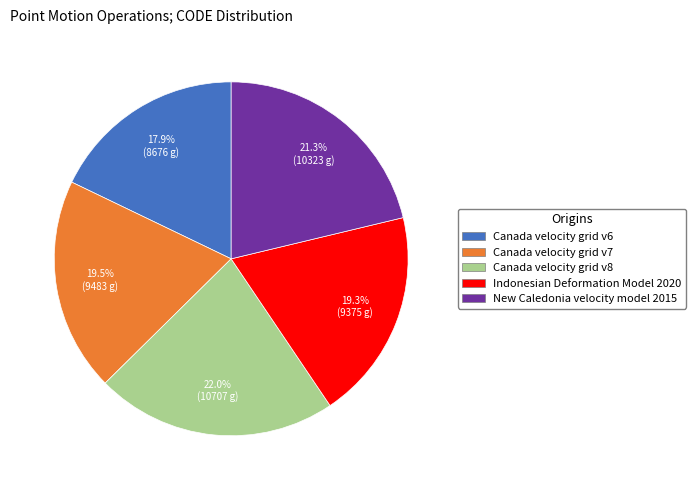

To the nearest percent, what portion does Canada velocity grid v8 represent?

22%